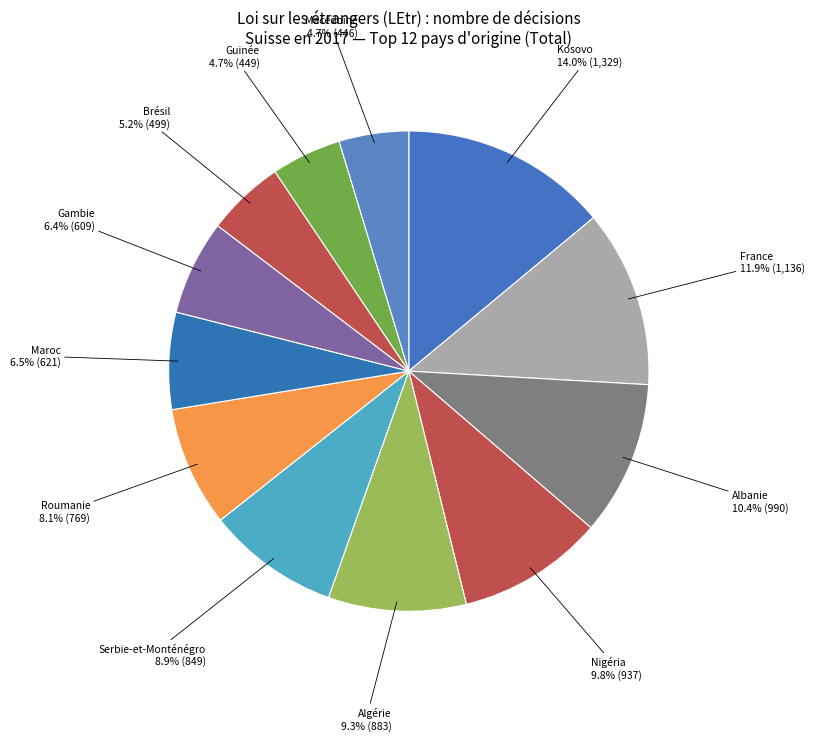

Rank the categories by value from lowest to highest.

Macédoine, Guinée, Brésil, Gambie, Maroc, Roumanie, Serbie-et-Monténégro, Algérie, Nigéria, Albanie, France, Kosovo